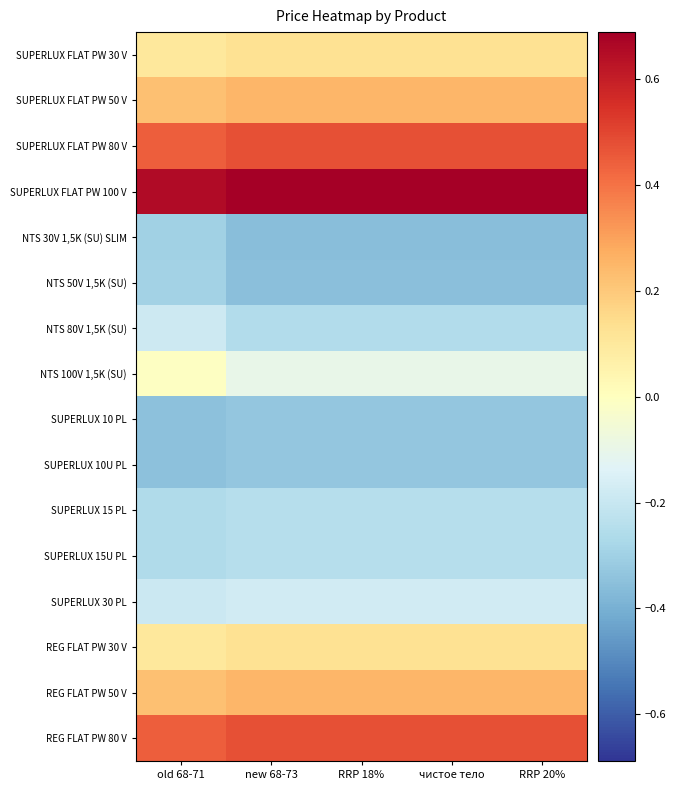

What is the spread (max minus min) of values at RRP 20%?

1.0